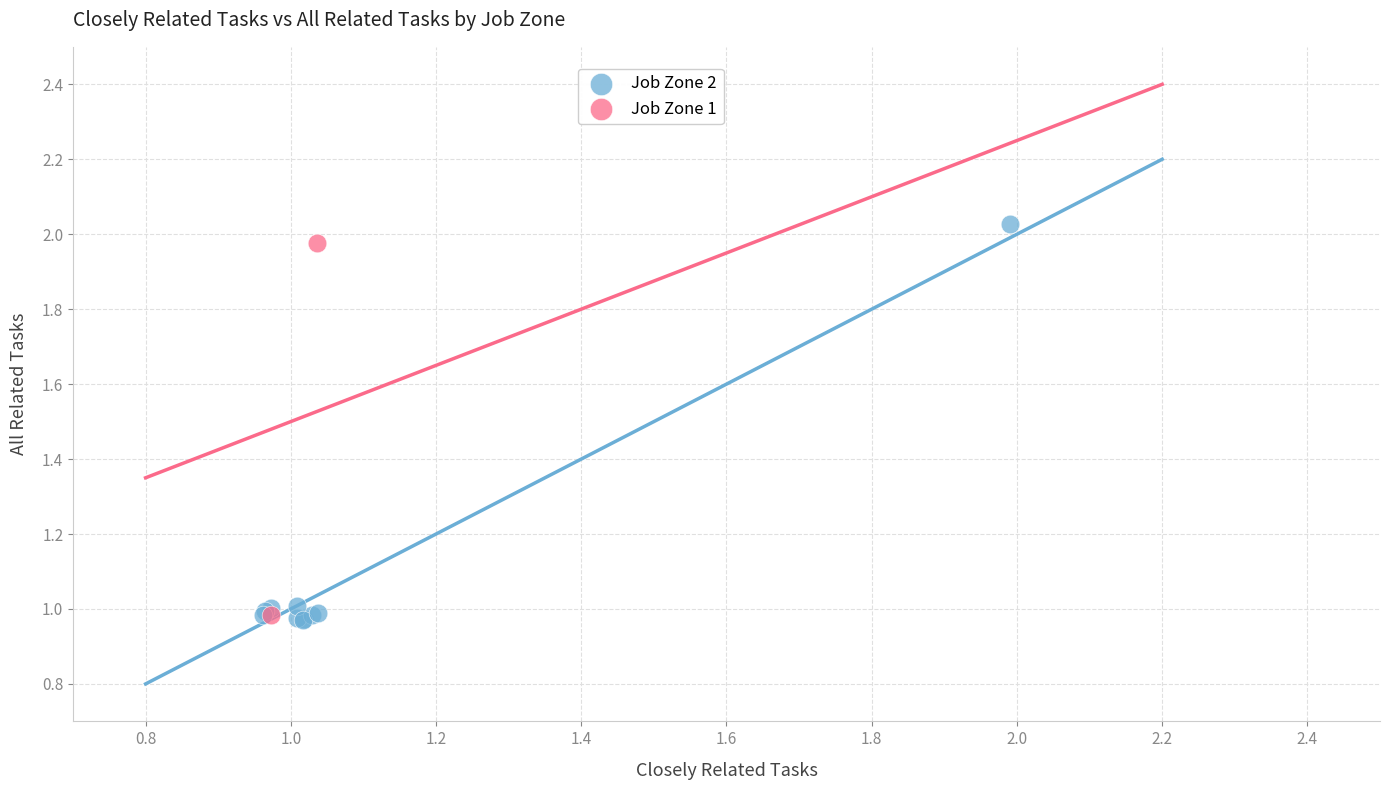

Which series has the widest spread of Y values?

Job Zone 2